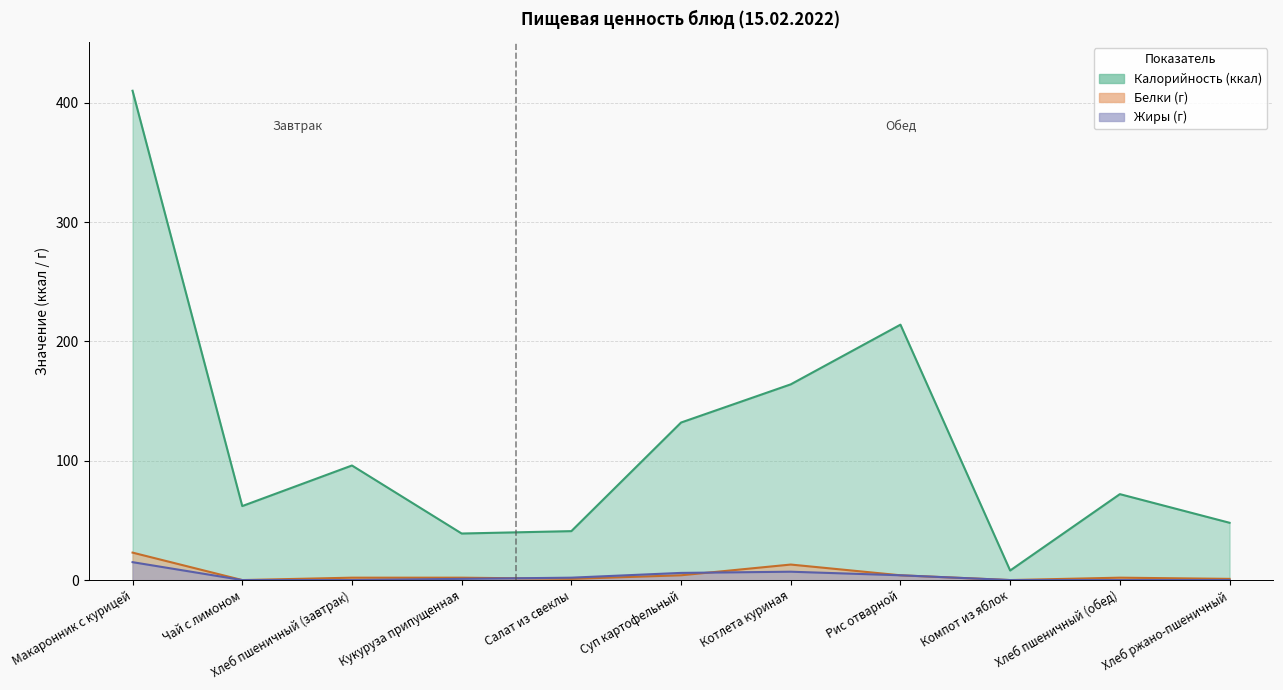

Which series has the widest spread of values?

Калорийность